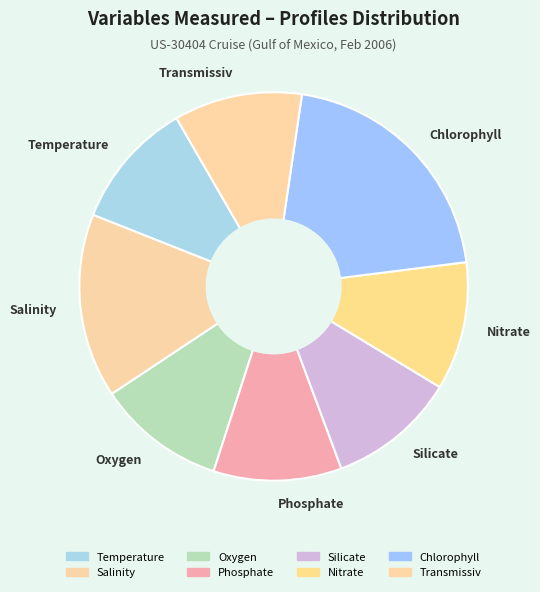

Combined, do Temperature and Salinity account for over 50%?

No